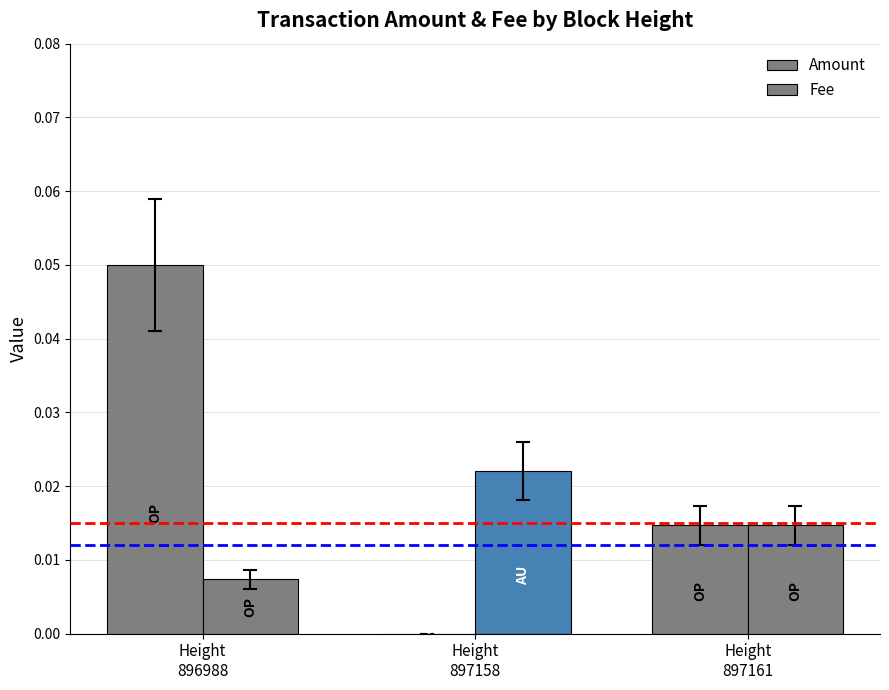

Which series changed the most between Height
896988 and Height
897161?

Amount